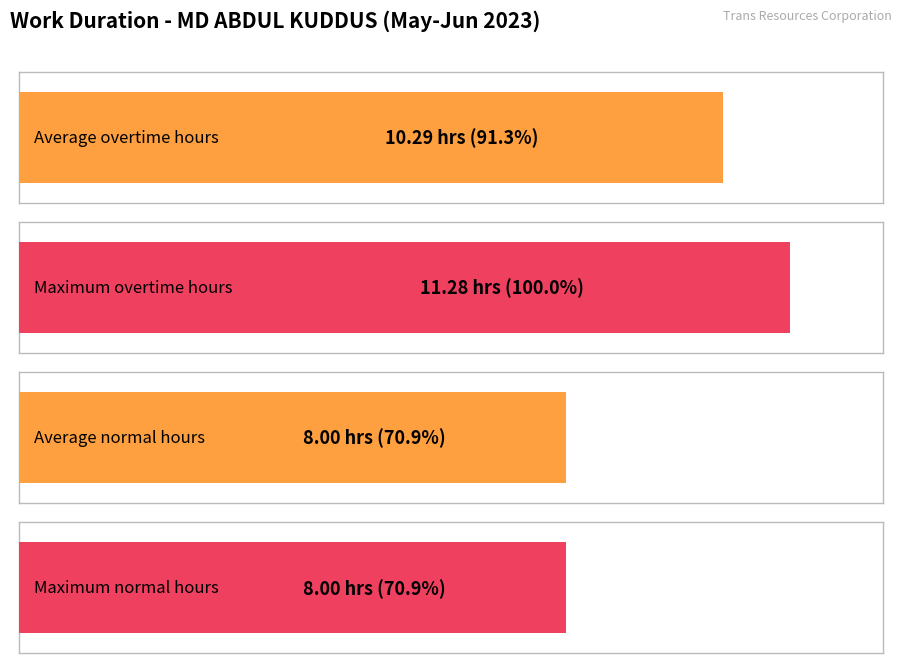

The Overtime Hours series shows 5.5 at 29-Mon. True or false?

False